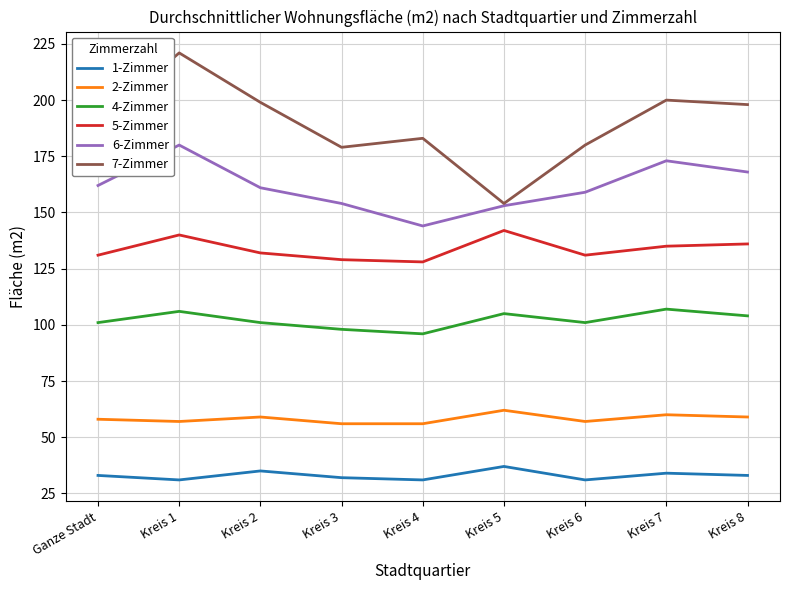

How many categories are shown in the chart?

9